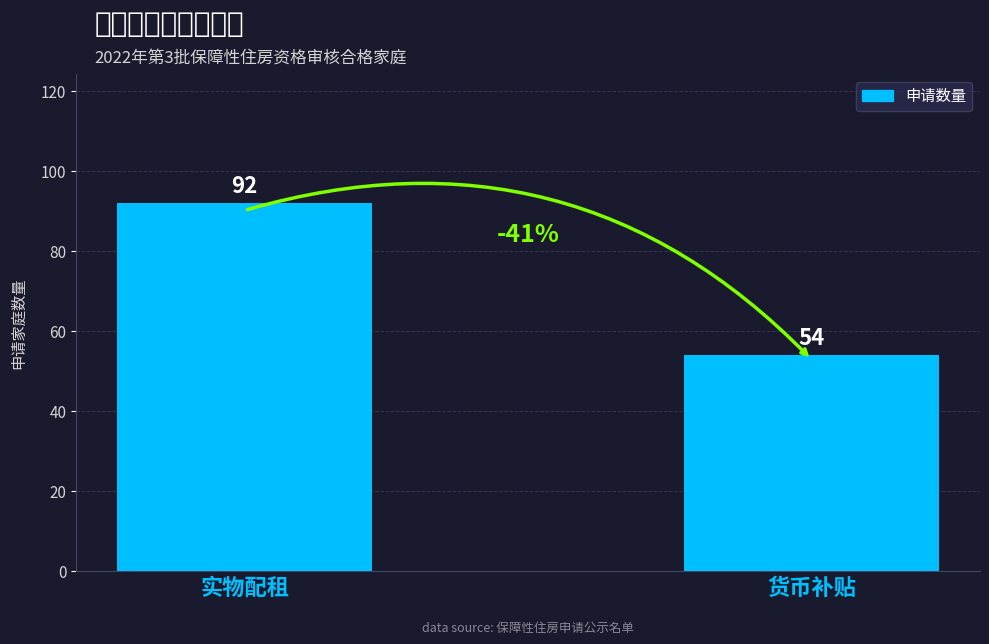

Does the chart contain any negative values?

No